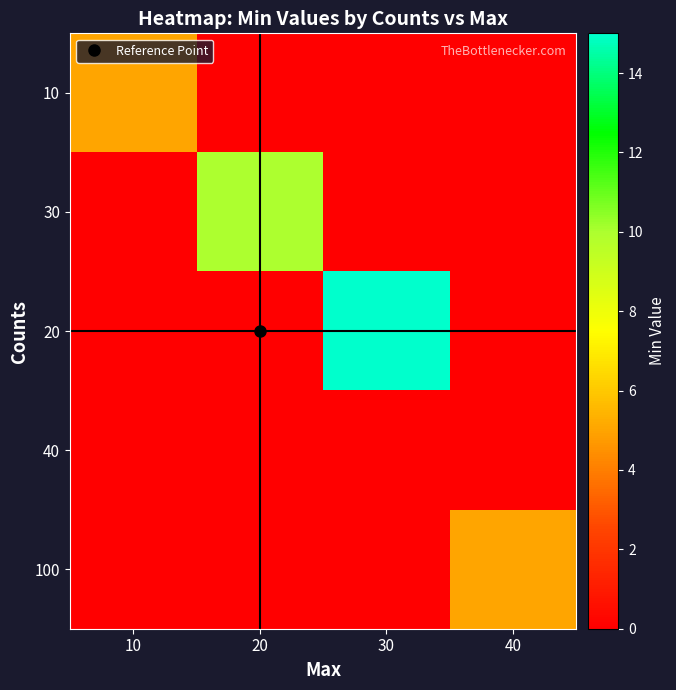

Which label corresponds to the smallest value in the chart?

20